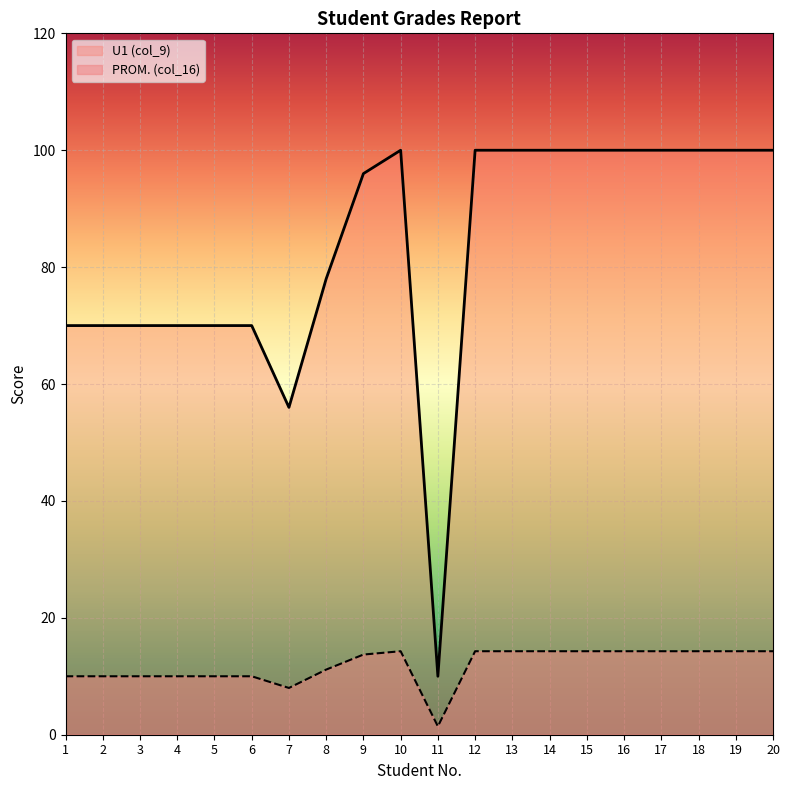

What is the value of the U1 (col_9) point at the 6th from the left?

70.0